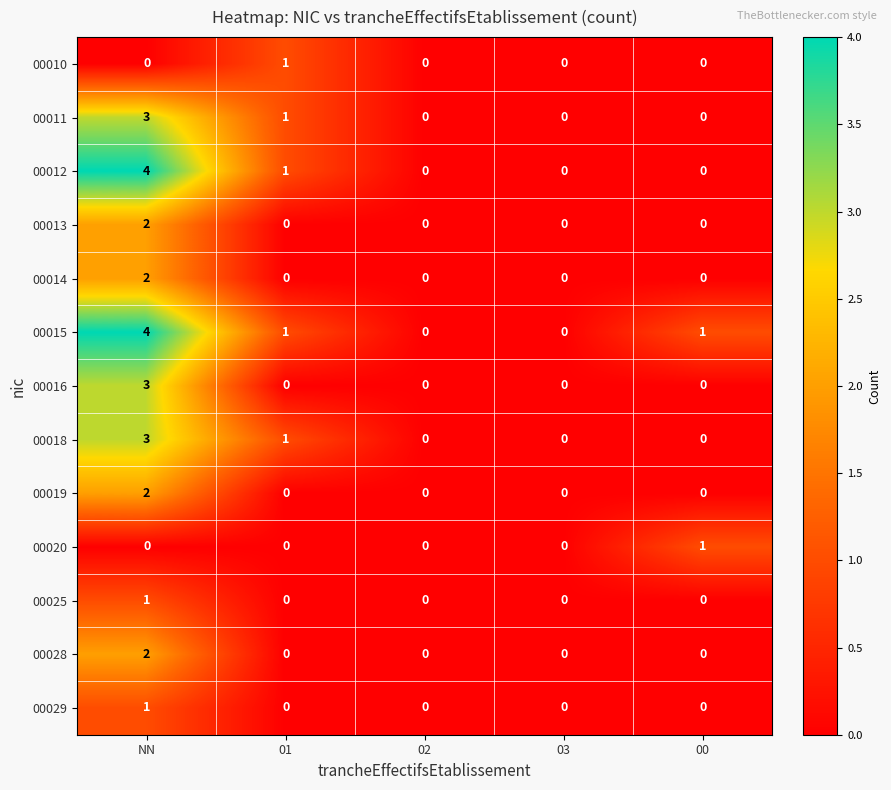

The value of 00015 at NN is 4. True or false?

True